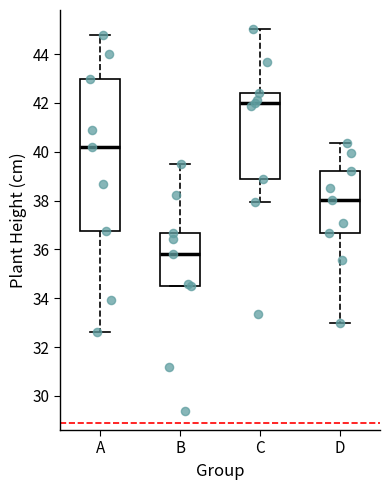

Where does the median line of the box for B sit on the y-axis? The values are not printed on the chart, so give them approximately, as read against the axis.

35.8